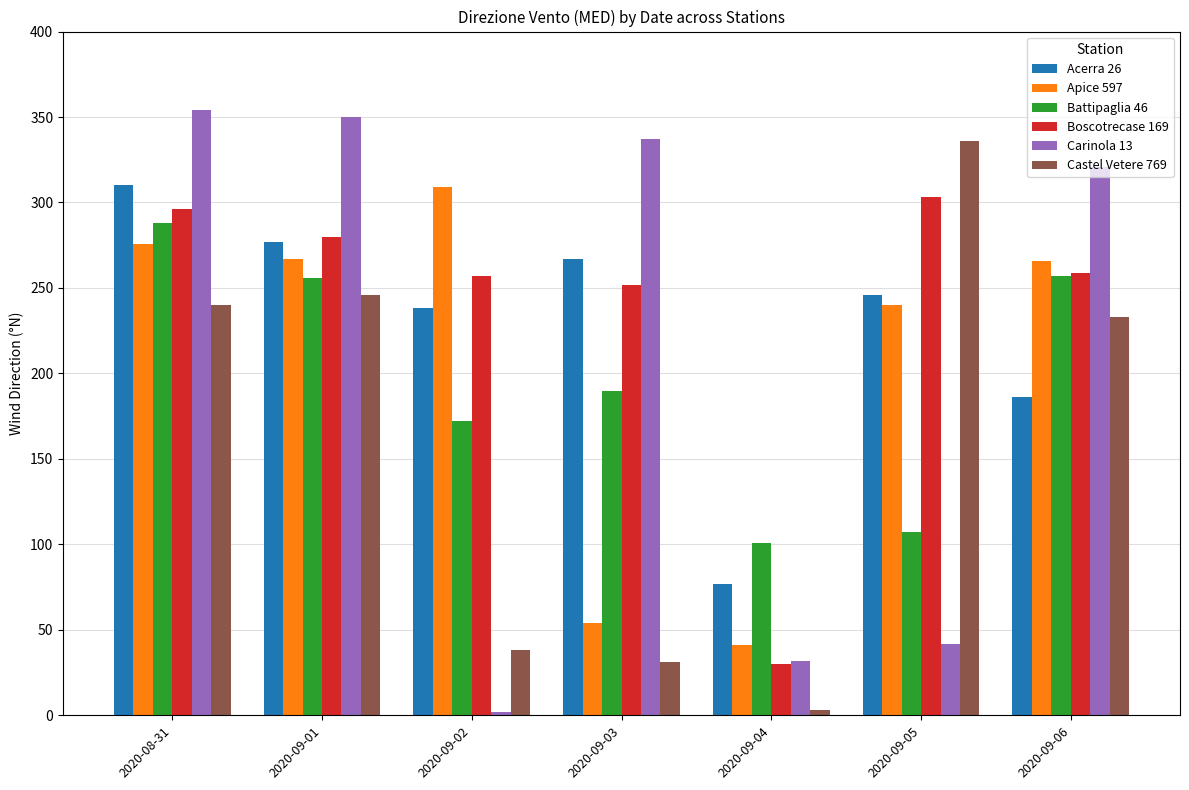

What is the value of the Carinola 13 bar at the 4th from the left?

337